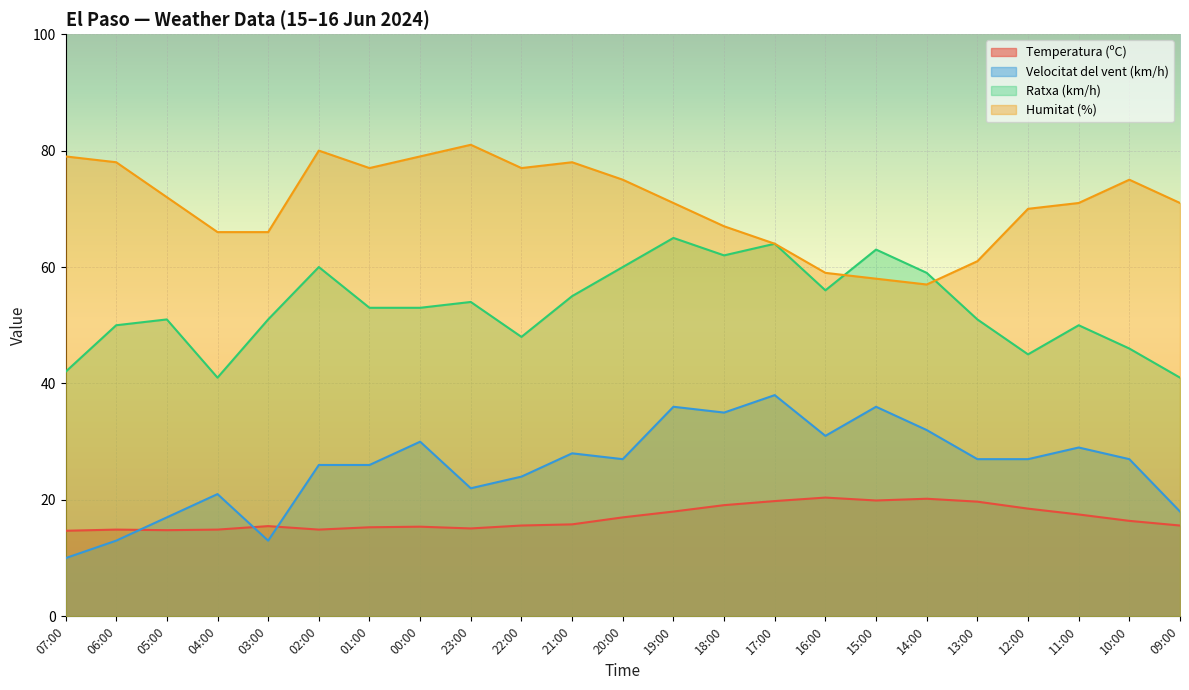

Which series ends up on top after the final intersection of Temperatura (ºC) and Velocitat del vent (km/h)?

Velocitat del vent (km/h)